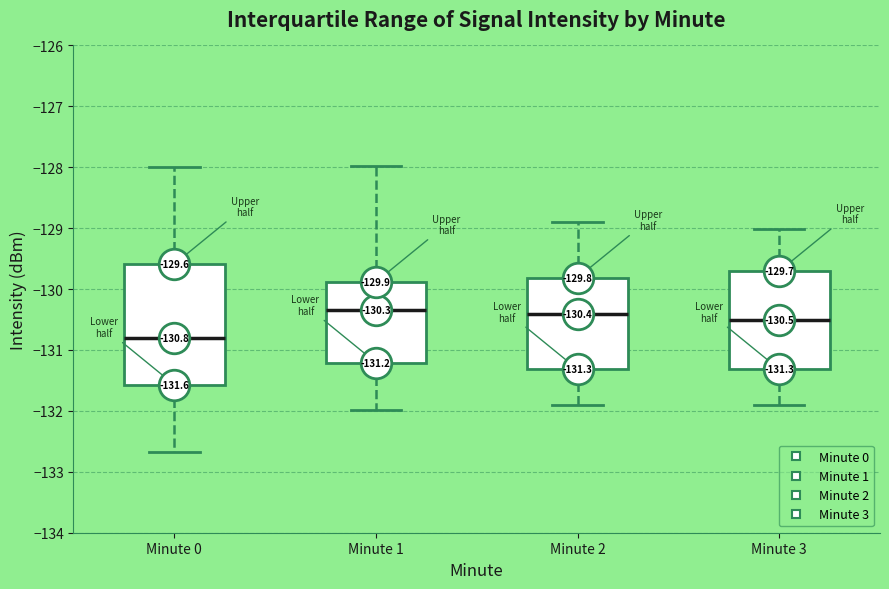

Which box is the tallest, from its lower edge to its upper edge?

Minute 0